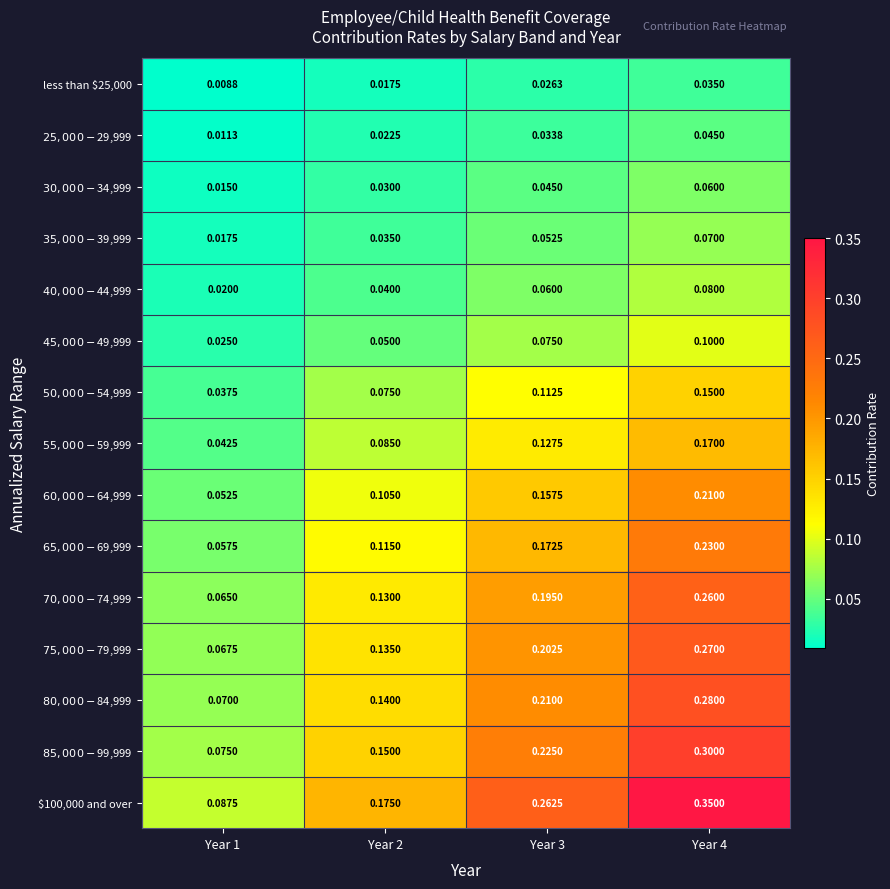

At how many categories does at least one series exceed 0?

4